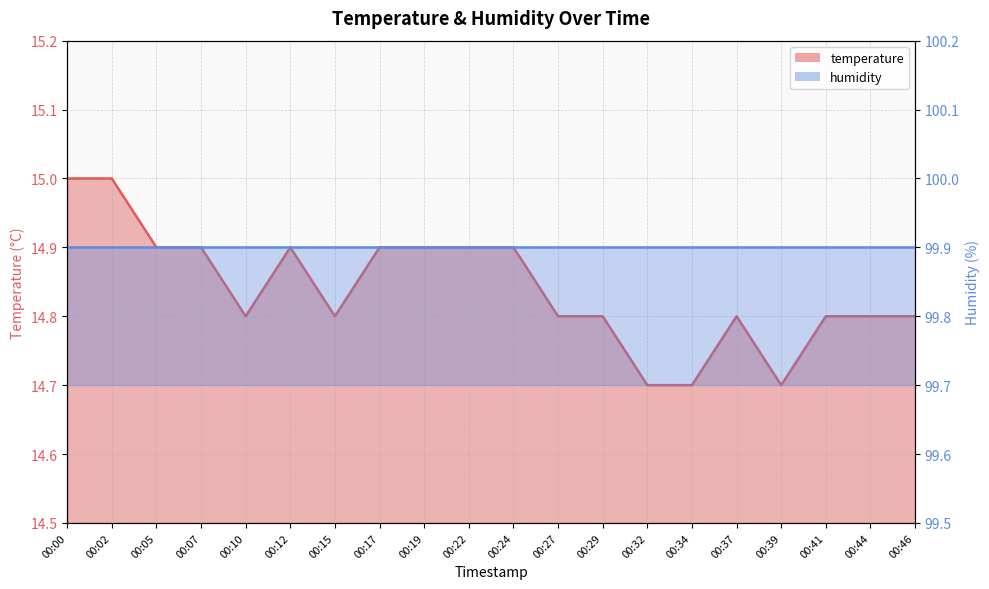

What is the sum of the values at 00:15 and 00:44?

29.6